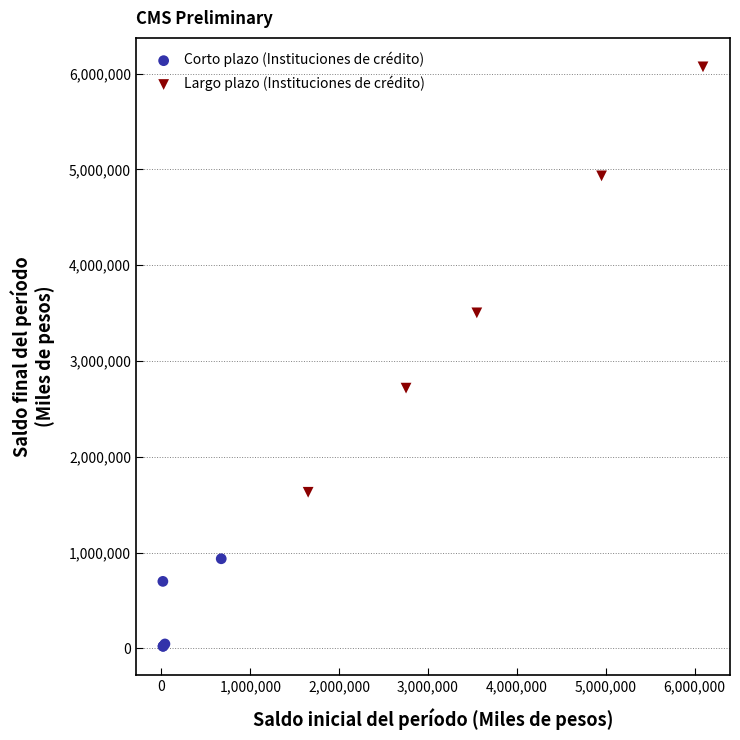

What are all the series names shown in the legend?

Corto plazo (Instituciones de crédito), Largo plazo (Instituciones de crédito)